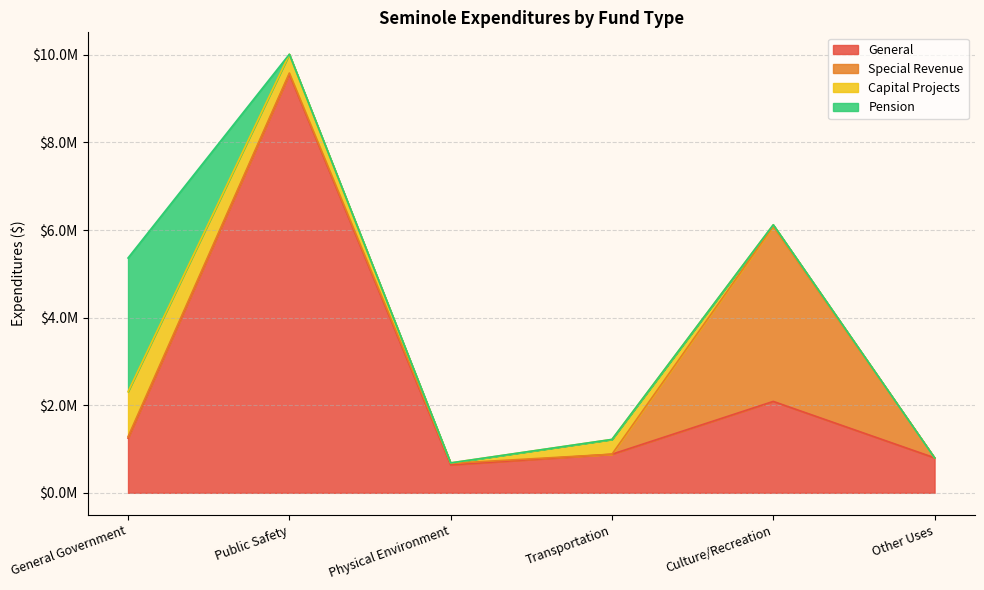

Rank the series at Other Uses from highest to lowest value.

General, Special Revenue, Capital Projects, Pension